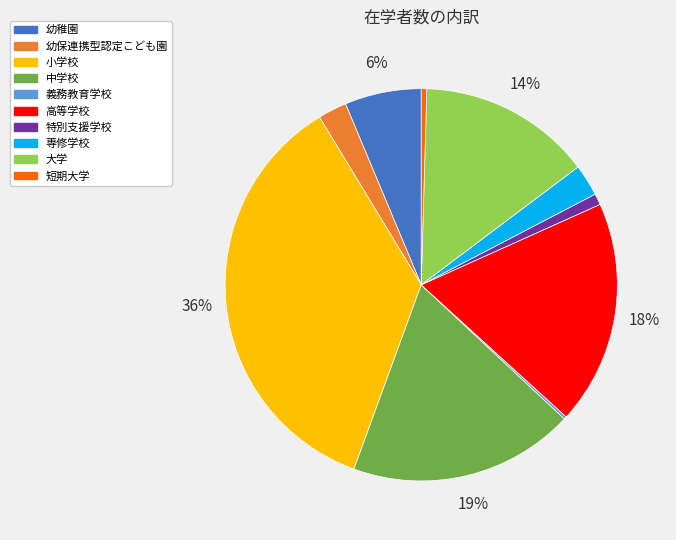

To the nearest percent, what is the average slice percentage?

10%